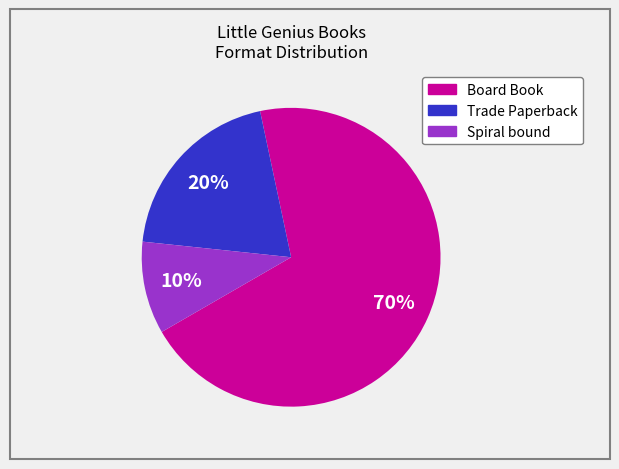

To the nearest percent, what is the average slice percentage?

33%